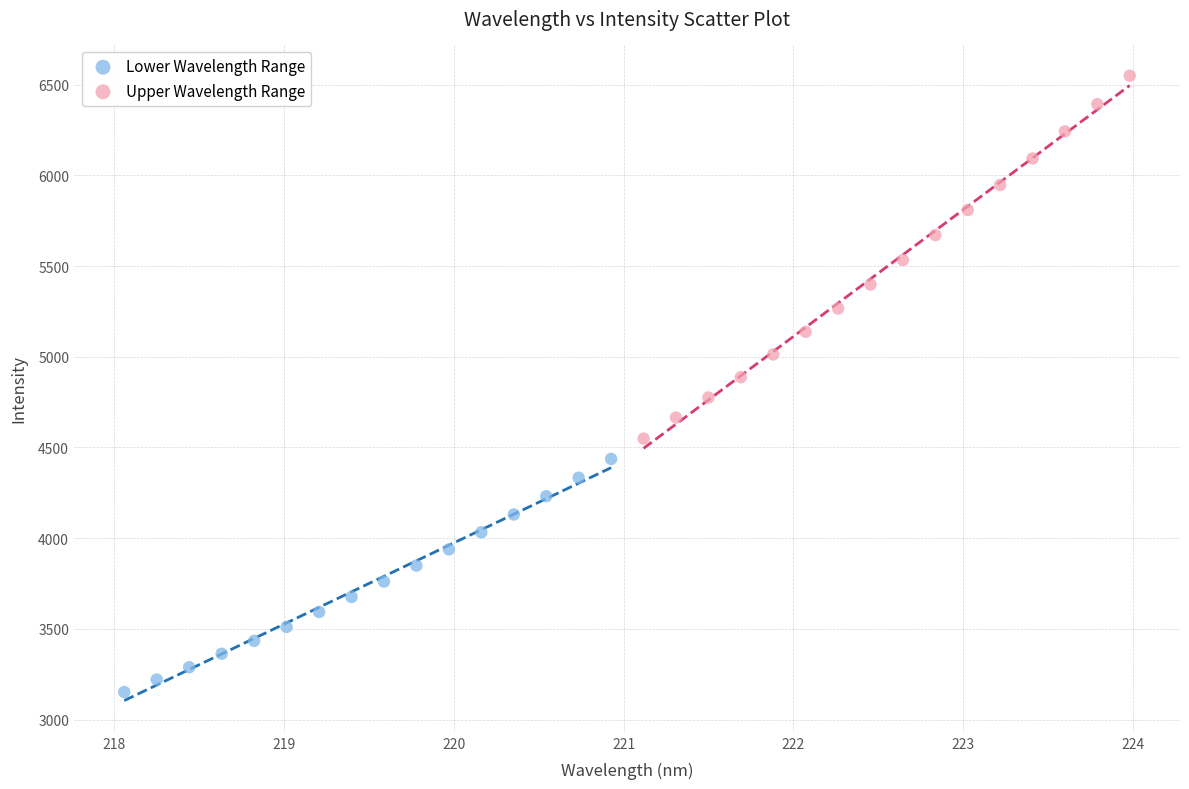

Which series reaches the minimum Y coordinate?

Lower Wavelength Range